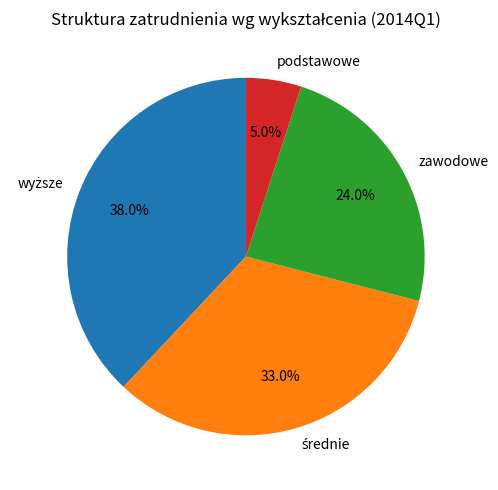

What percentage is NOT represented by podstawowe?

95.0%